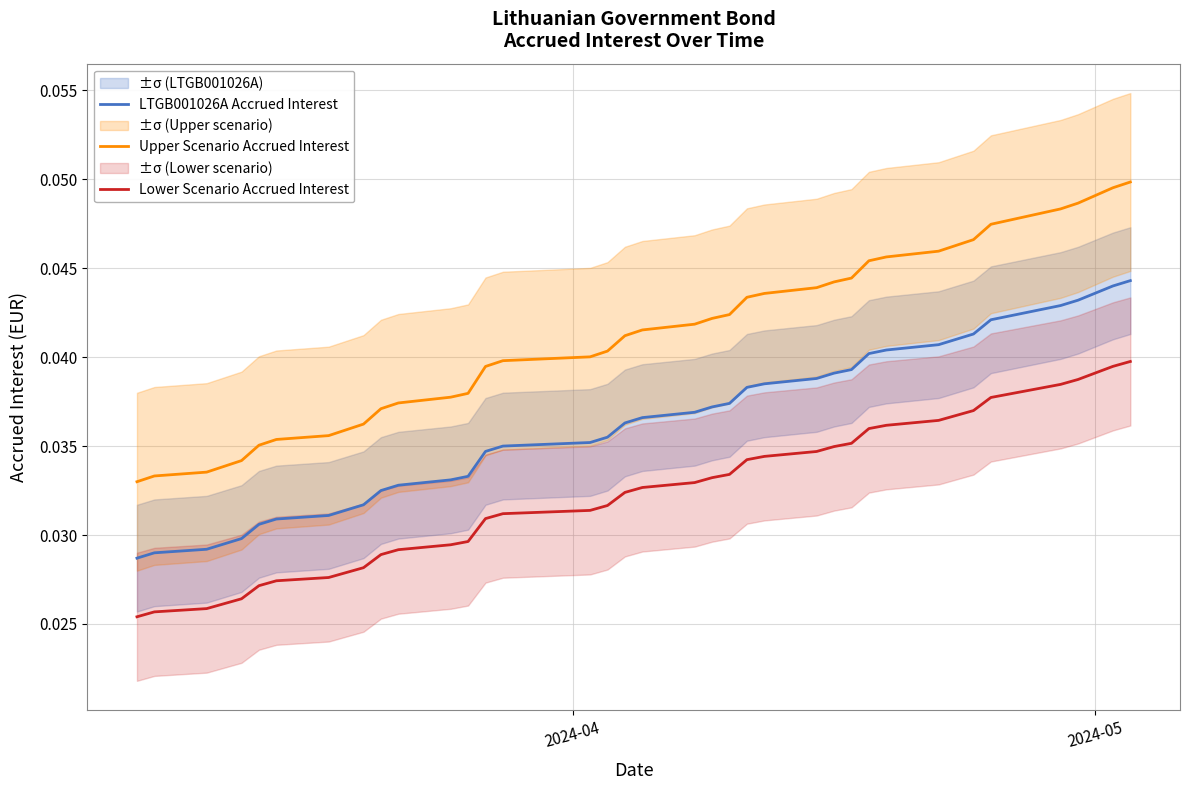

True or false: Lower Scenario Accrued Interest and Upper Scenario Accrued Interest intersect in this chart.

False